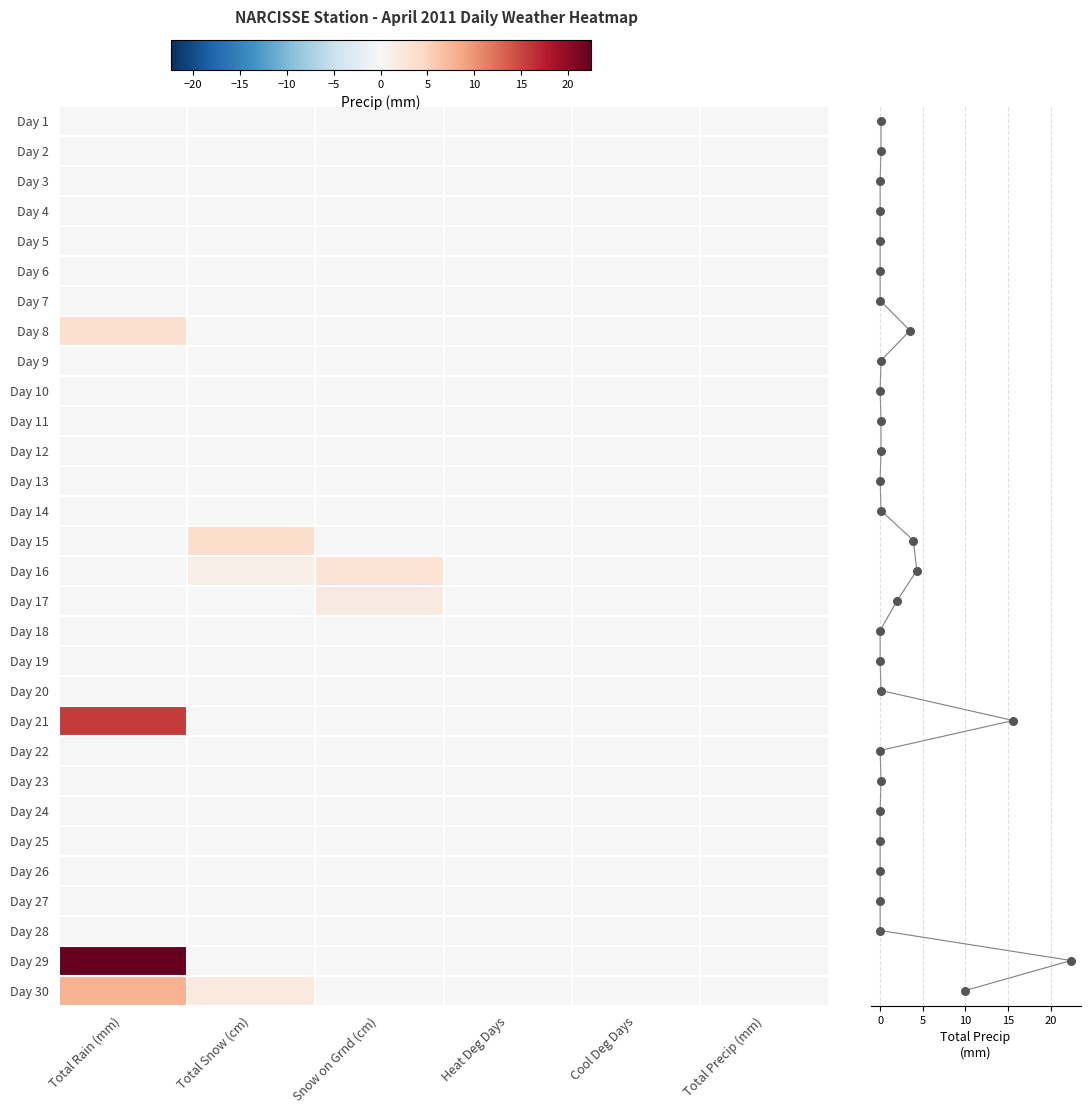

How many categories are shown in the chart?

6